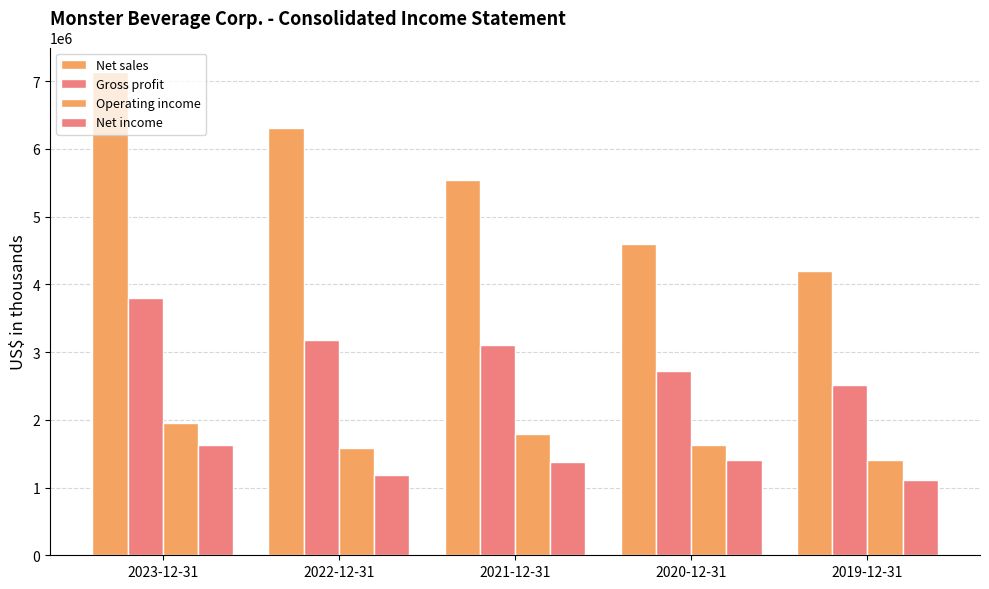

Which series has the largest total across all categories?

Net sales